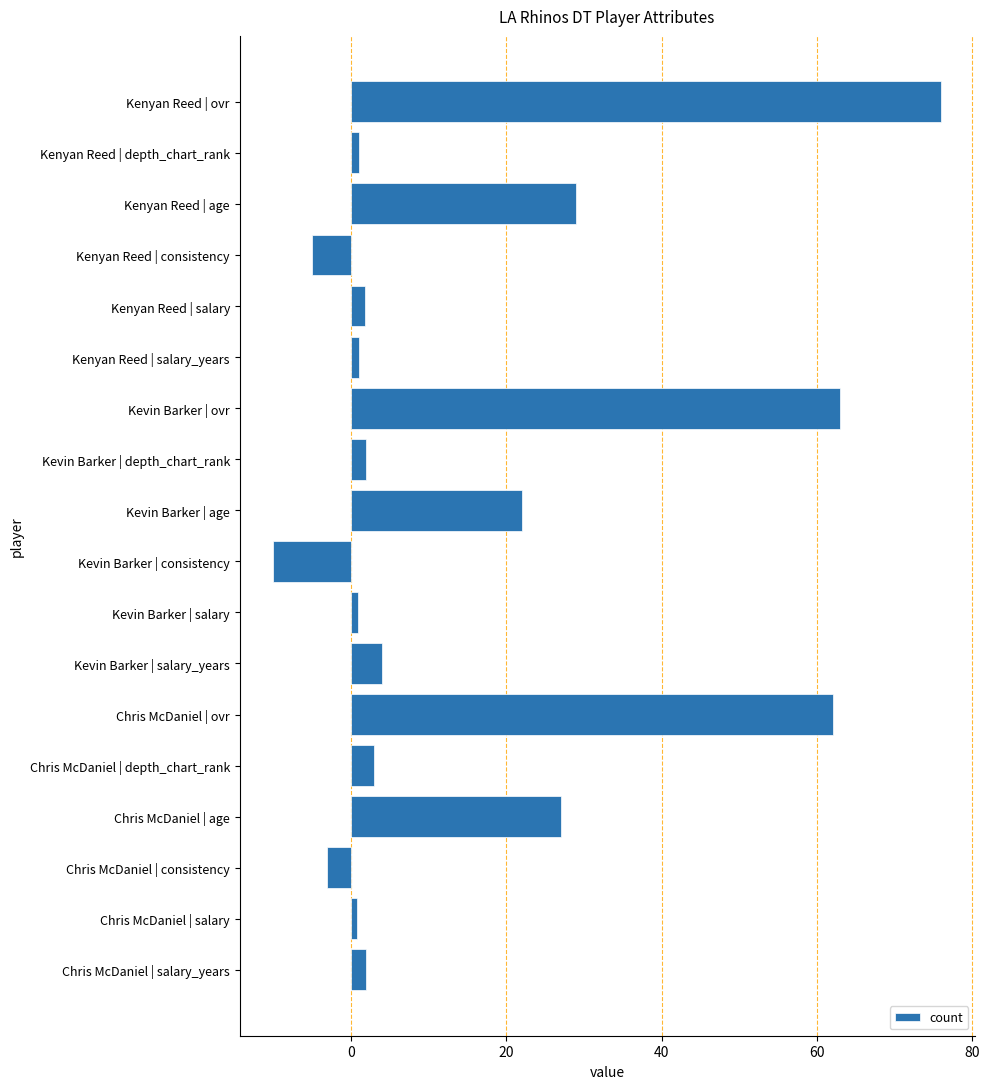

What is the label of the 9th bar from the top?

Kevin Barker | age